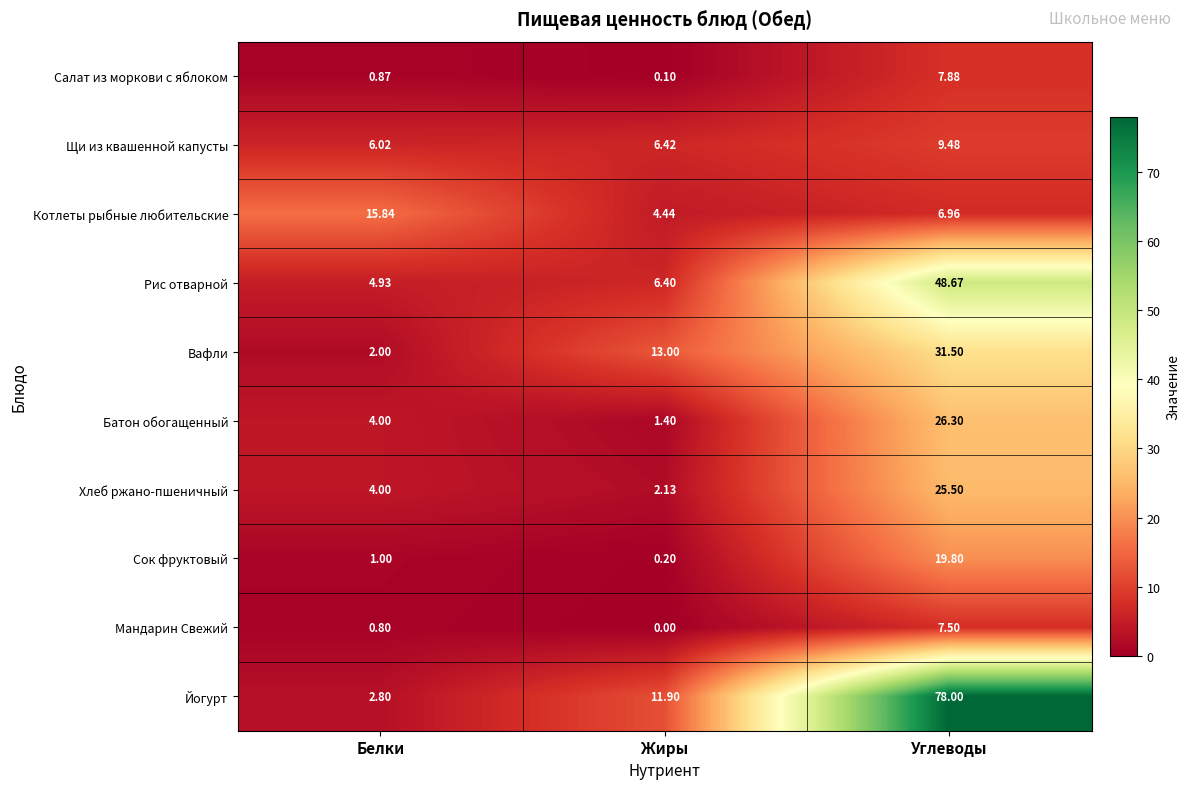

Which label corresponds to the largest value in the chart?

Углеводы